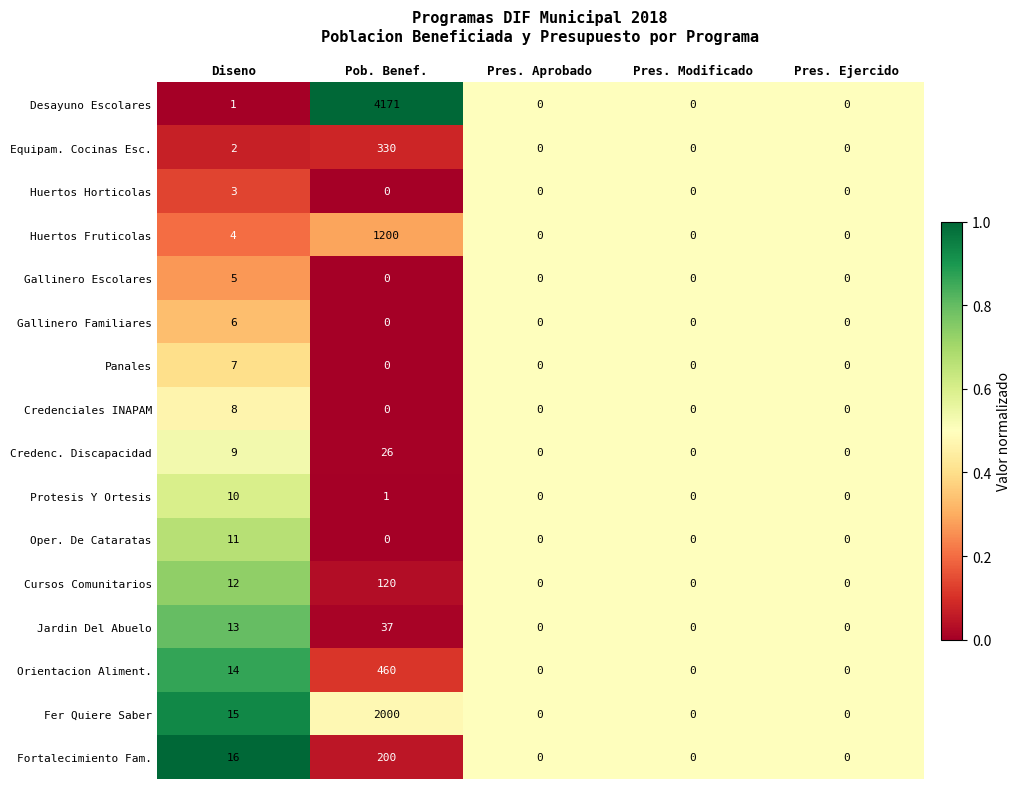

Which series has the largest total across all categories?

Desayuno Escolares